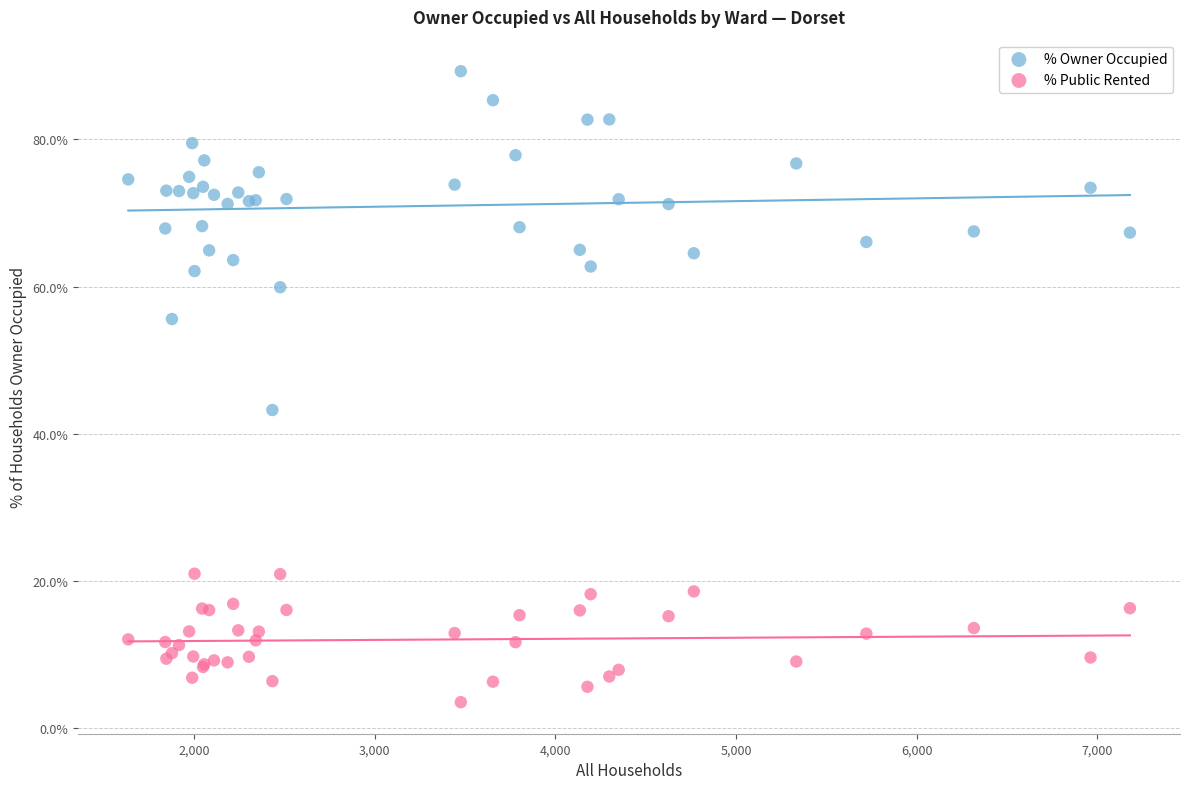

What is the X range (max minus min) for the scatter plot?

5545.0